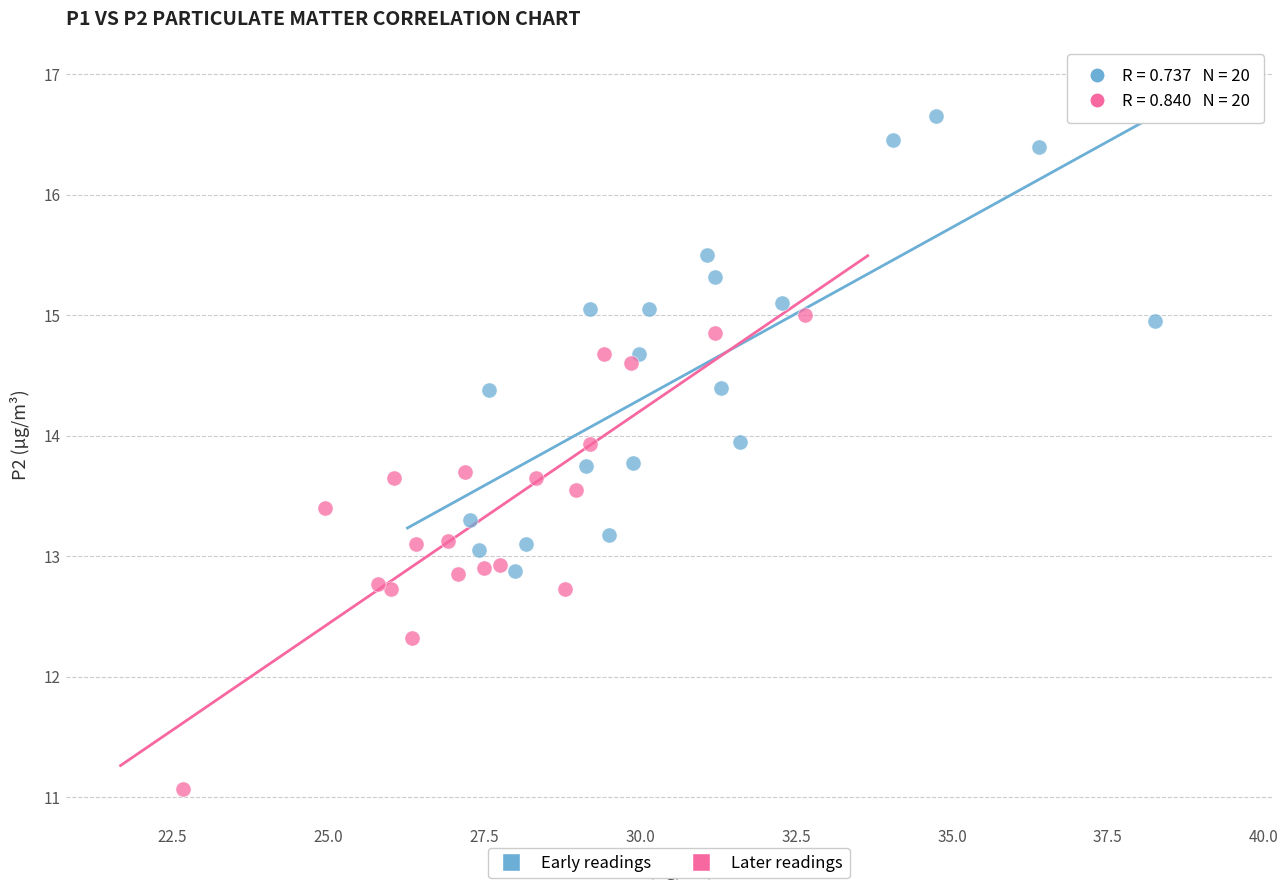

Which series contains the highest Y value?

Early readings